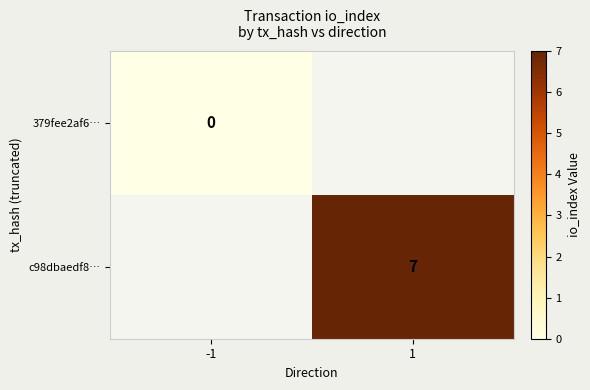

Is it true that c98dbaedf8… equals 5 at 1?

False